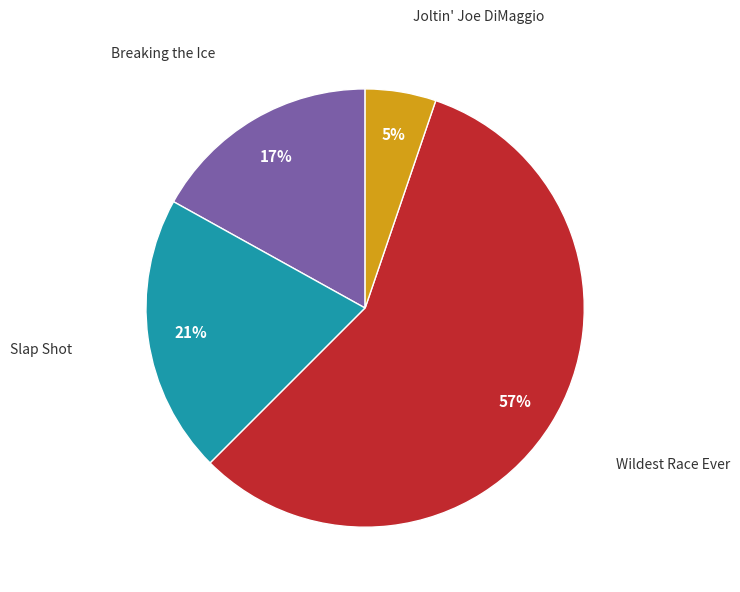

Does any single category account for the majority?

Yes